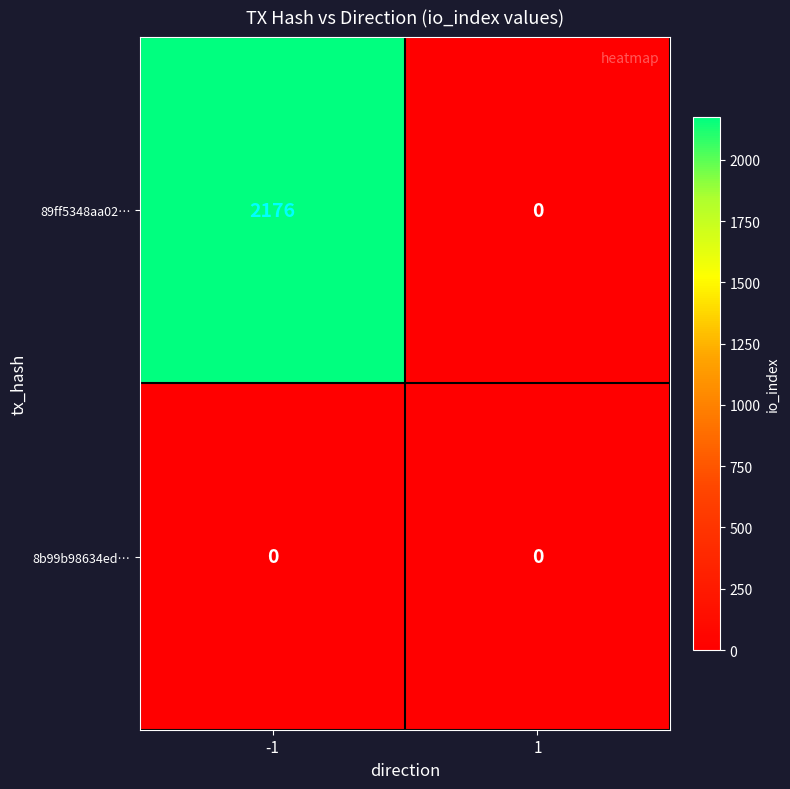

At how many categories does at least one series exceed 788?

1